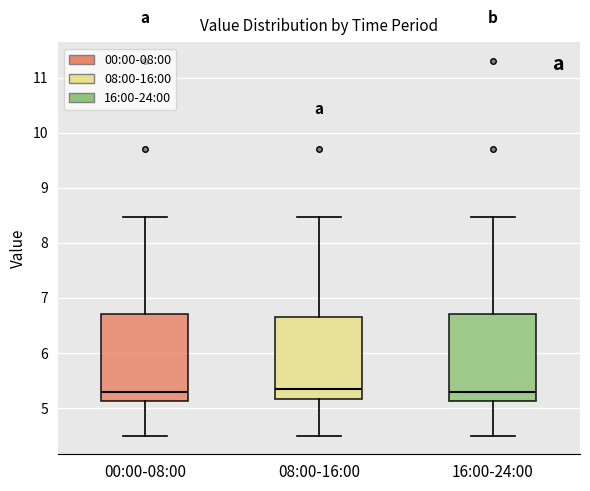

Reading left to right, read every box against the y-axis: the position of its median line, the range the box covers, and the ends of its whiskers. The values are not printed on the chart, so give them approximately, as read against the axis.

00:00-08:00: median 5.3, box 5.1 to 6.7, whiskers 4.5 to 8.5
08:00-16:00: median 5.4, box 5.2 to 6.6, whiskers 4.5 to 8.5
16:00-24:00: median 5.3, box 5.1 to 6.7, whiskers 4.5 to 8.5